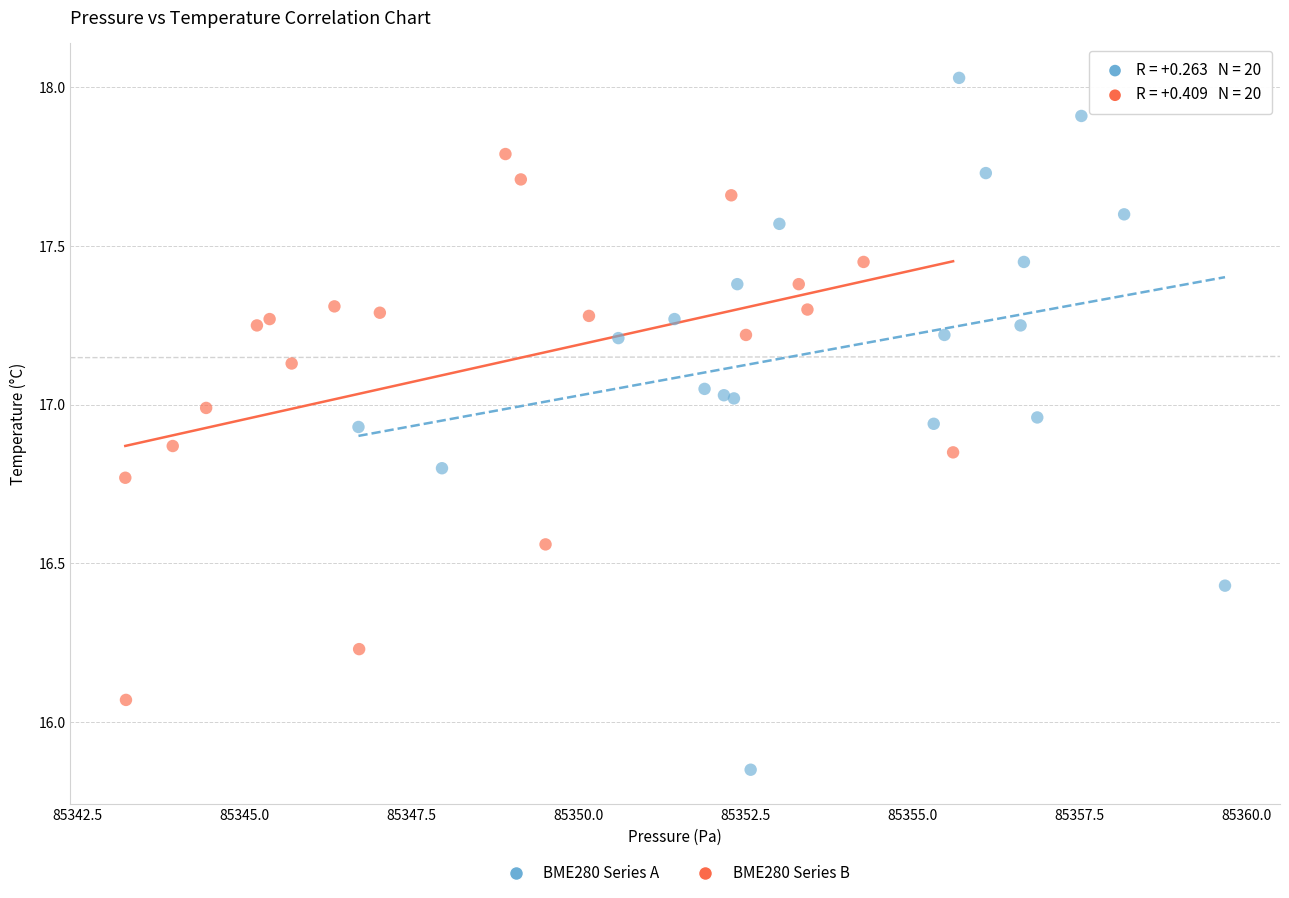

Which series has the widest spread of Y values?

BME280 Series A